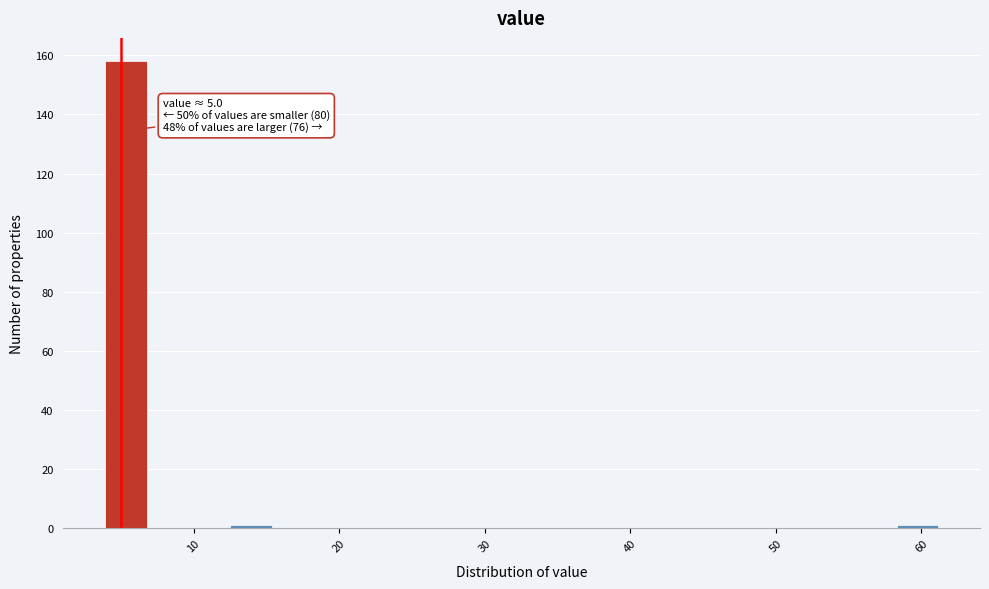

Read against the x-axis, roughly where is the centre of the tallest bar?

5